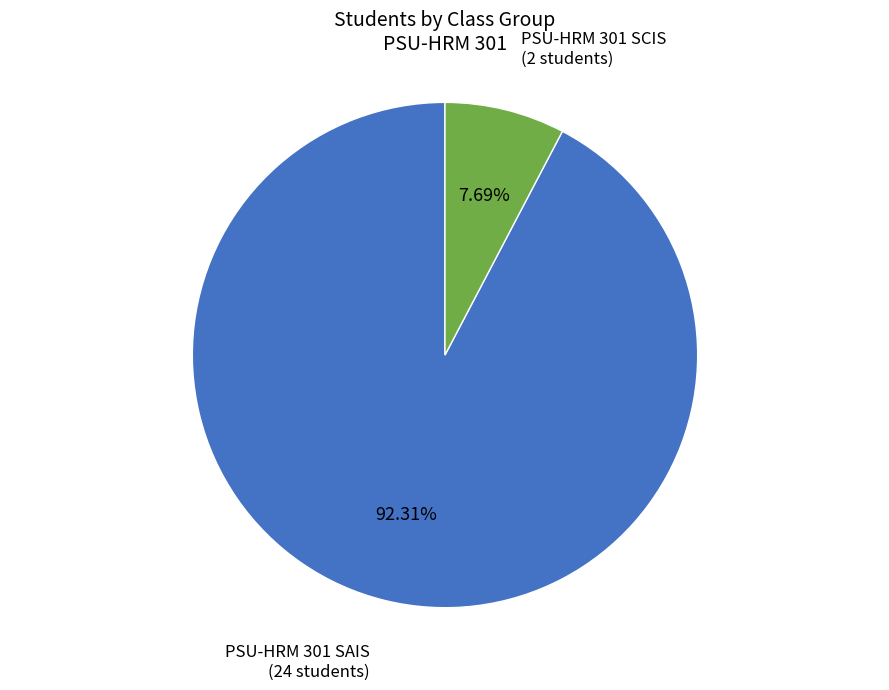

Which has a higher value, PSU-HRM 301 SCIS or PSU-HRM 301 SAIS?

PSU-HRM 301 SAIS